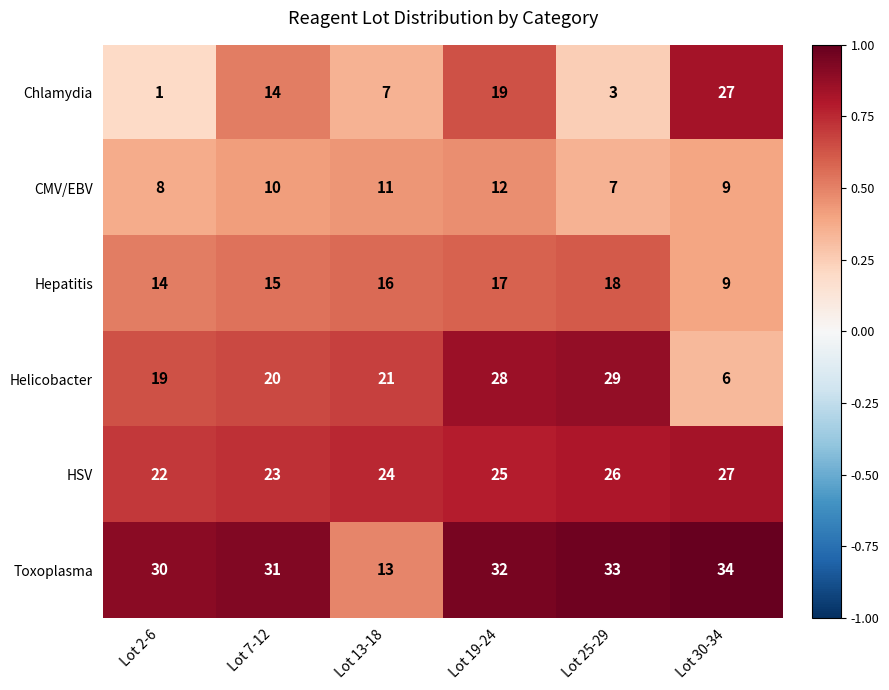

What is the difference between the Toxoplasma values at Lot 2-6 and Lot 30-34?

4